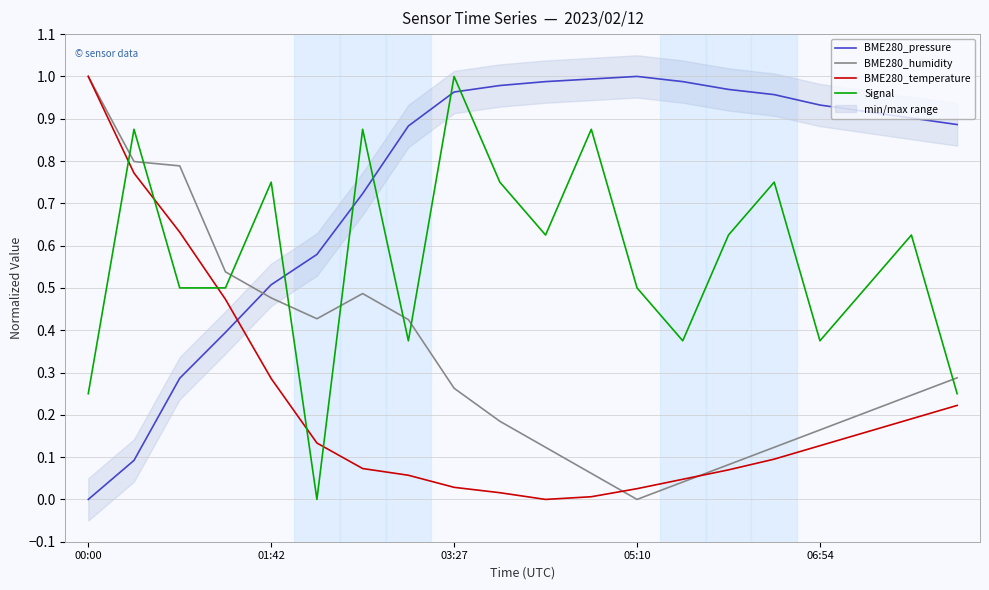

How many times do BME280_humidity and BME280_pressure cross each other?

1